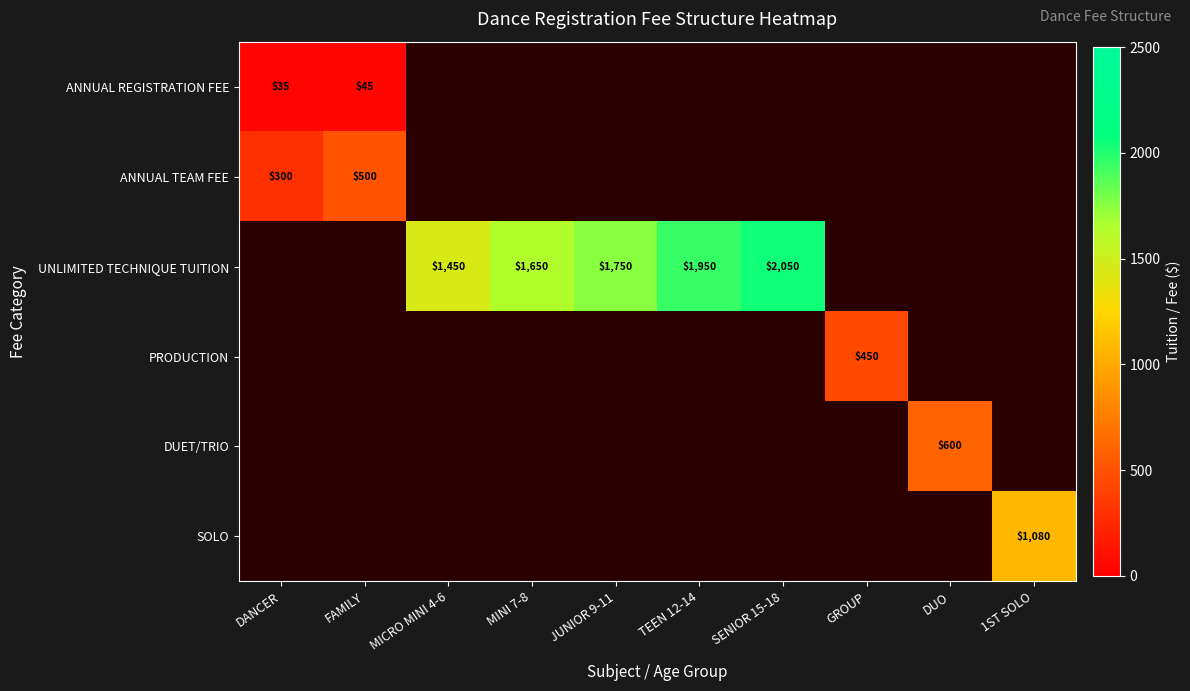

Is it true that UNLIMITED TECHNIQUE TUITION equals 658 at JUNIOR 9-11?

False